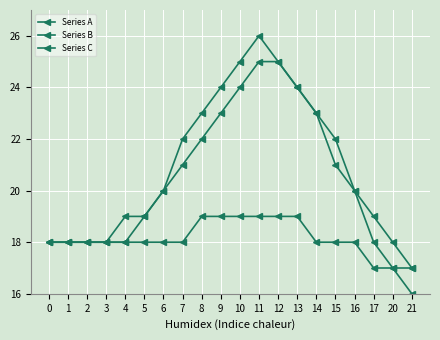

Is this an area chart (filled region under the line)?

No